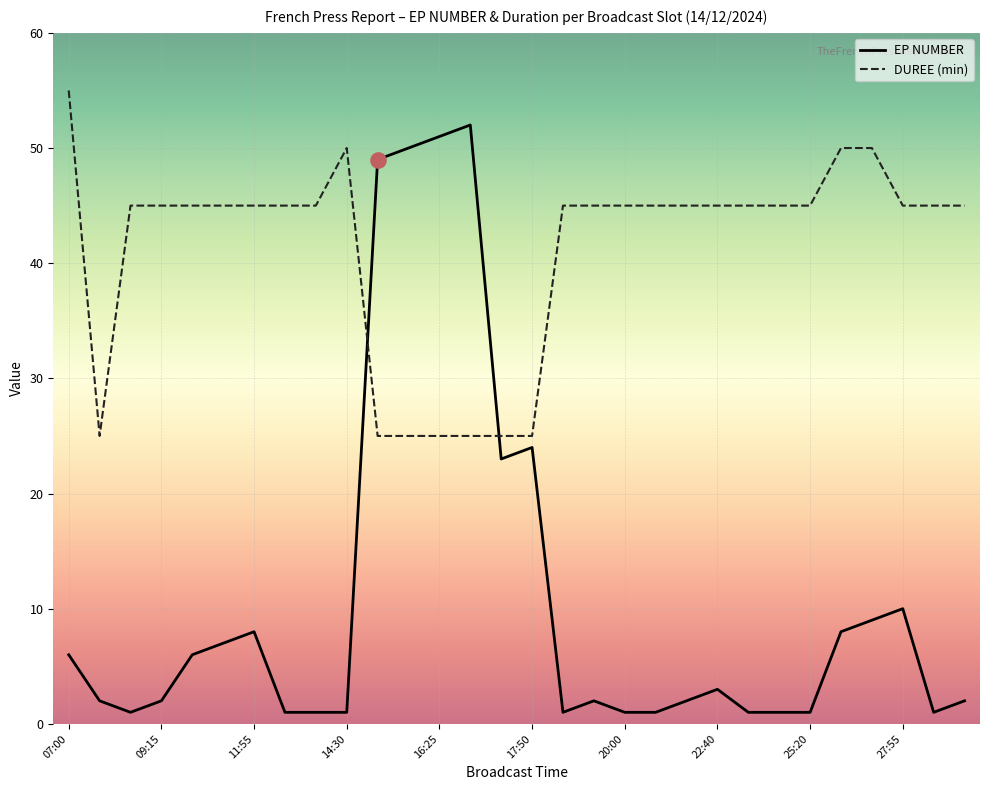

What is the maximum value for DUREE (min)?

55